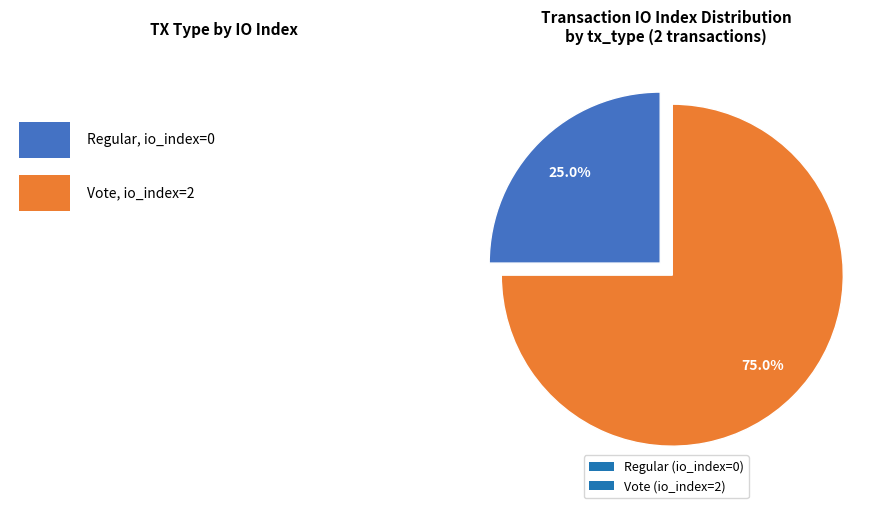

Which slice is the largest?

Vote (io_index=2)